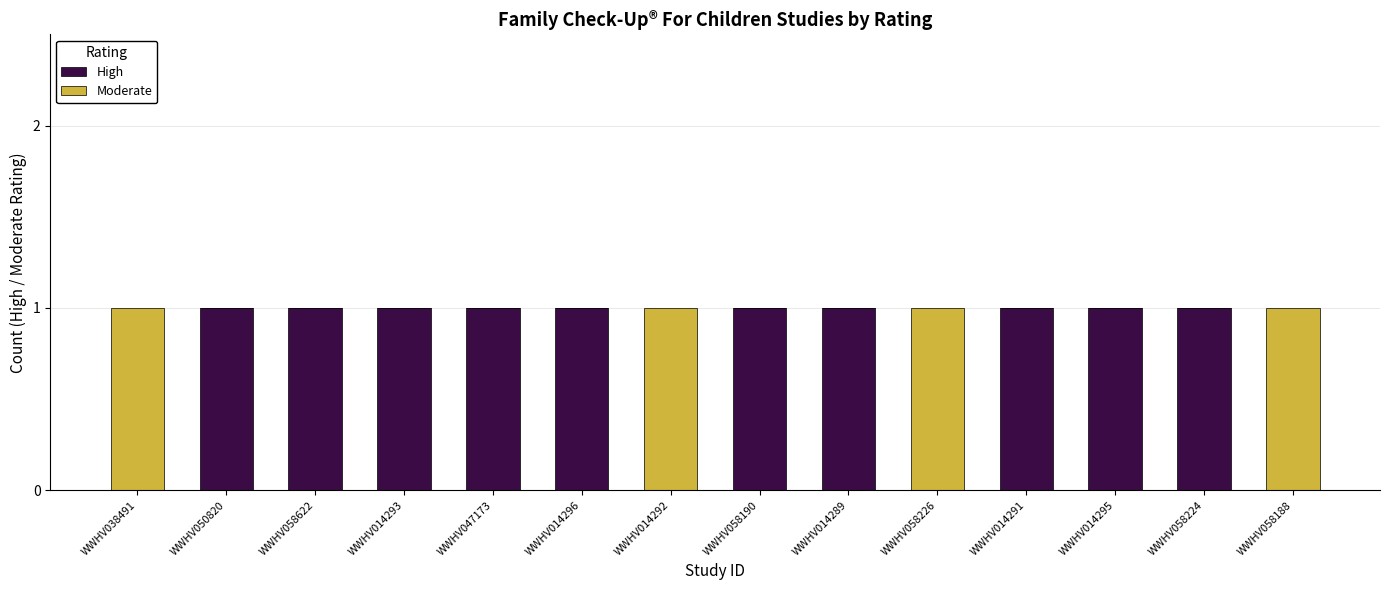

Reading right to left, list the values for the High series.

WWHV058188=0	WWHV058224=1	WWHV014295=1	WWHV014291=1	WWHV058226=0	WWHV014289=1	WWHV058190=1	WWHV014292=0	WWHV014296=1	WWHV047173=1	WWHV014293=1	WWHV058622=1	WWHV050820=1	WWHV038491=0